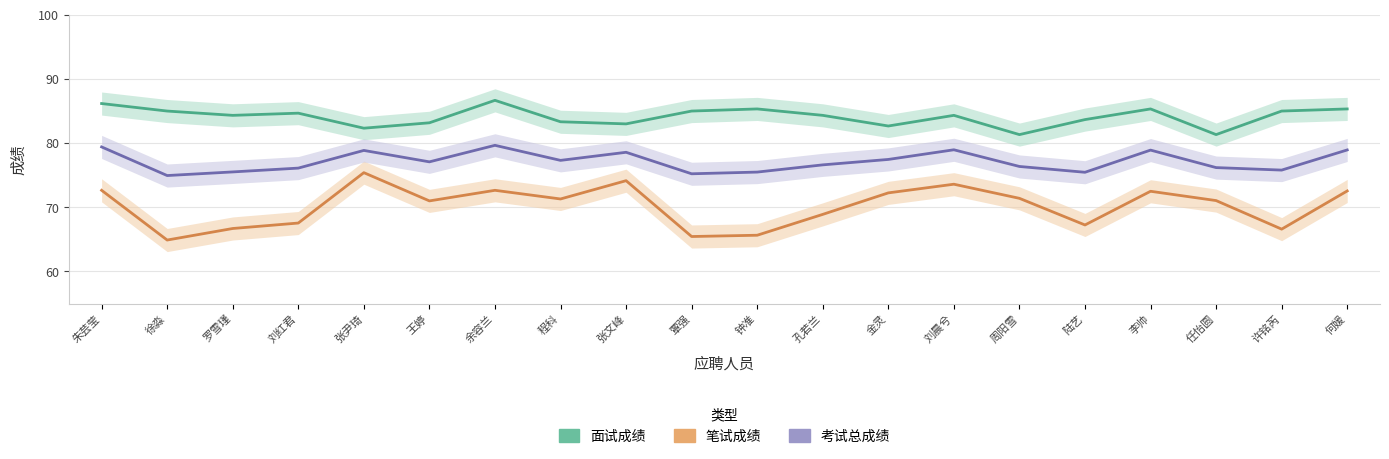

What is the spread (max minus min) of values at 李帅?

12.8